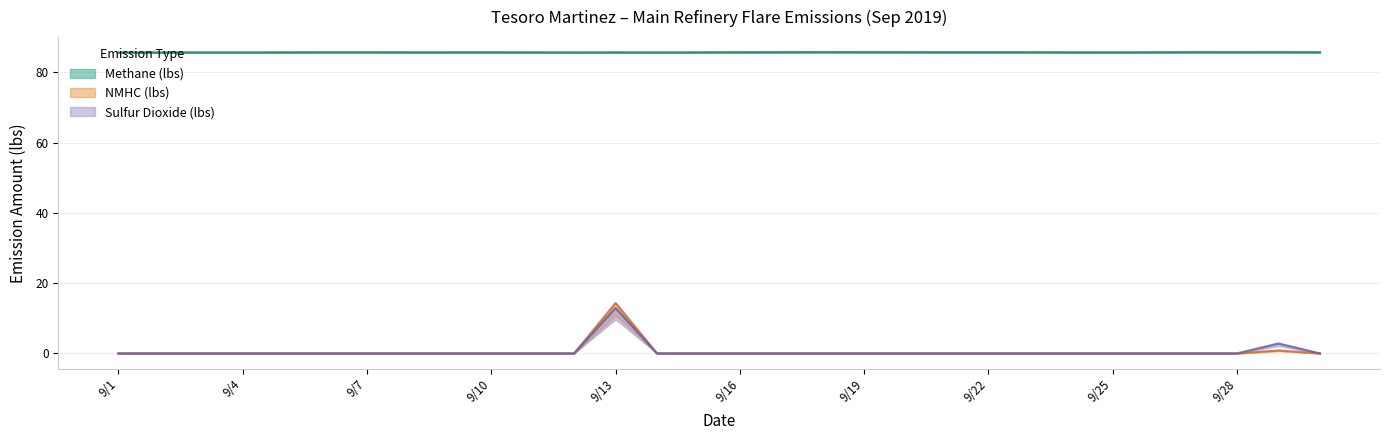

Reading right to left, what are all the values shown in this chart?

Methane (lbs): 85.7	85.7	85.7	85.7	85.7	85.6	85.7	85.7	85.7	85.7	85.7	85.7	85.7	85.7	85.7	85.6	85.6	85.6	85.6	85.6	85.7	85.7	85.7	85.7	85.7	85.7	85.6	85.6	85.6	85.6
NMHC (lbs): 0.0	0.8	0.0	0.0	0.0	0.0	0.0	0.0	0.0	0.0	0.0	0.0	0.0	0.0	0.0	0.0	0.0	14.3	0.0	0.0	0.0	0.0	0.0	0.0	0.0	0.0	0.0	0.0	0.0	0.0
Sulfur Dioxide (lbs): 0.0	2.8	0.0	0.0	0.0	0.0	0.0	0.0	0.0	0.0	0.0	0.0	0.0	0.0	0.0	0.0	0.0	12.9	0.0	0.0	0.0	0.0	0.0	0.0	0.0	0.0	0.0	0.0	0.0	0.0